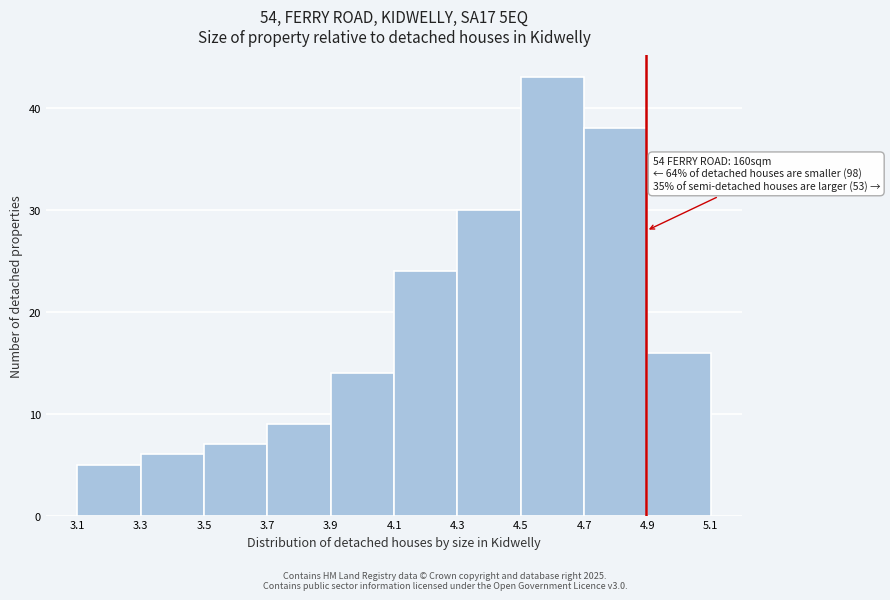

Which range on the x-axis has the tallest bar?

4.5 to 4.7